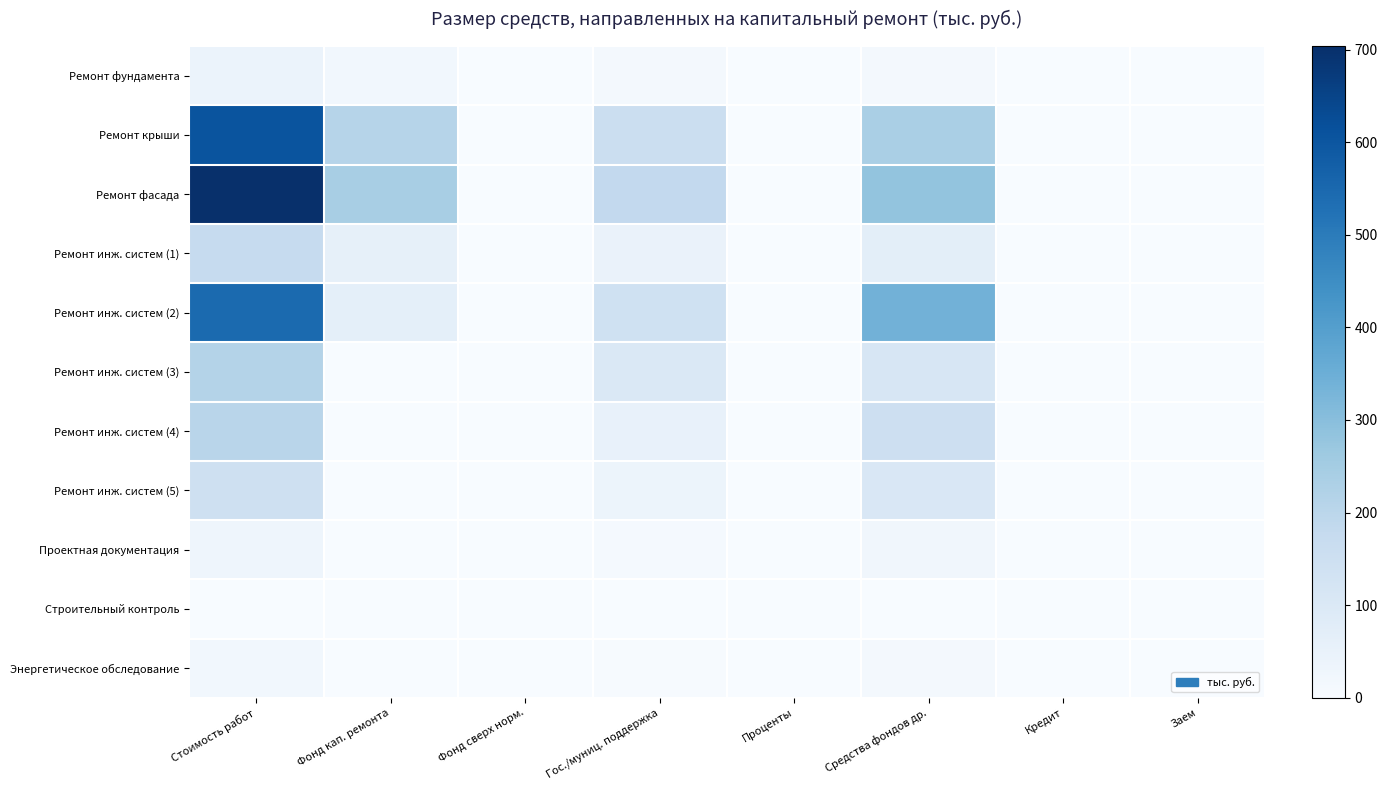

How many categories are shown in the chart?

8